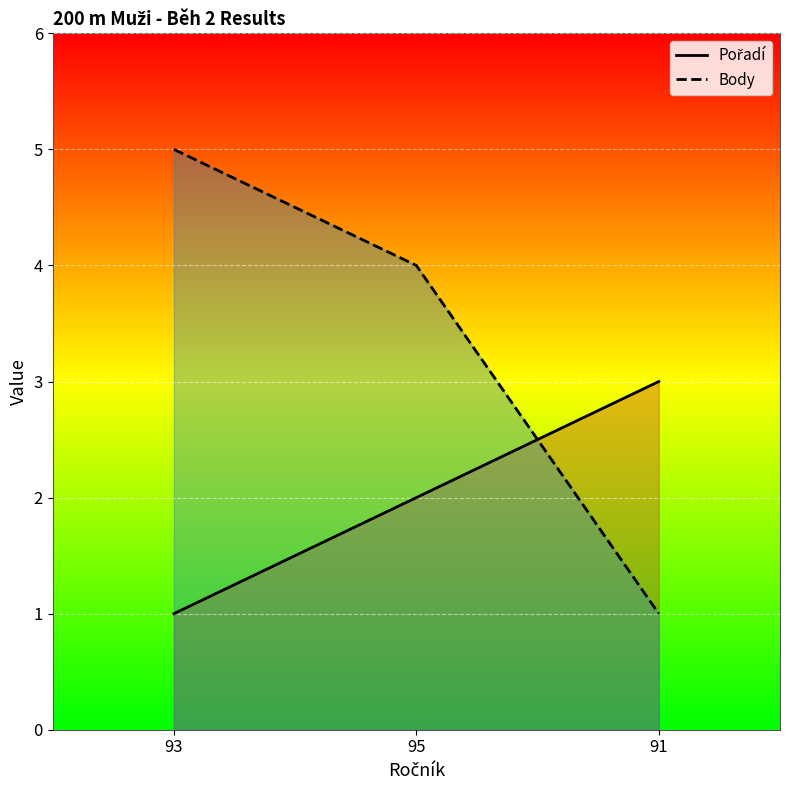

At which label does Body first exceed 4?

93